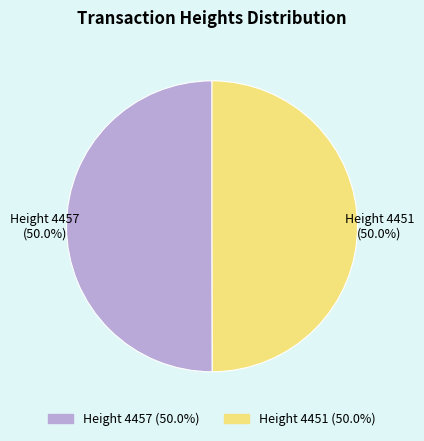

What is the majority slice?

4457